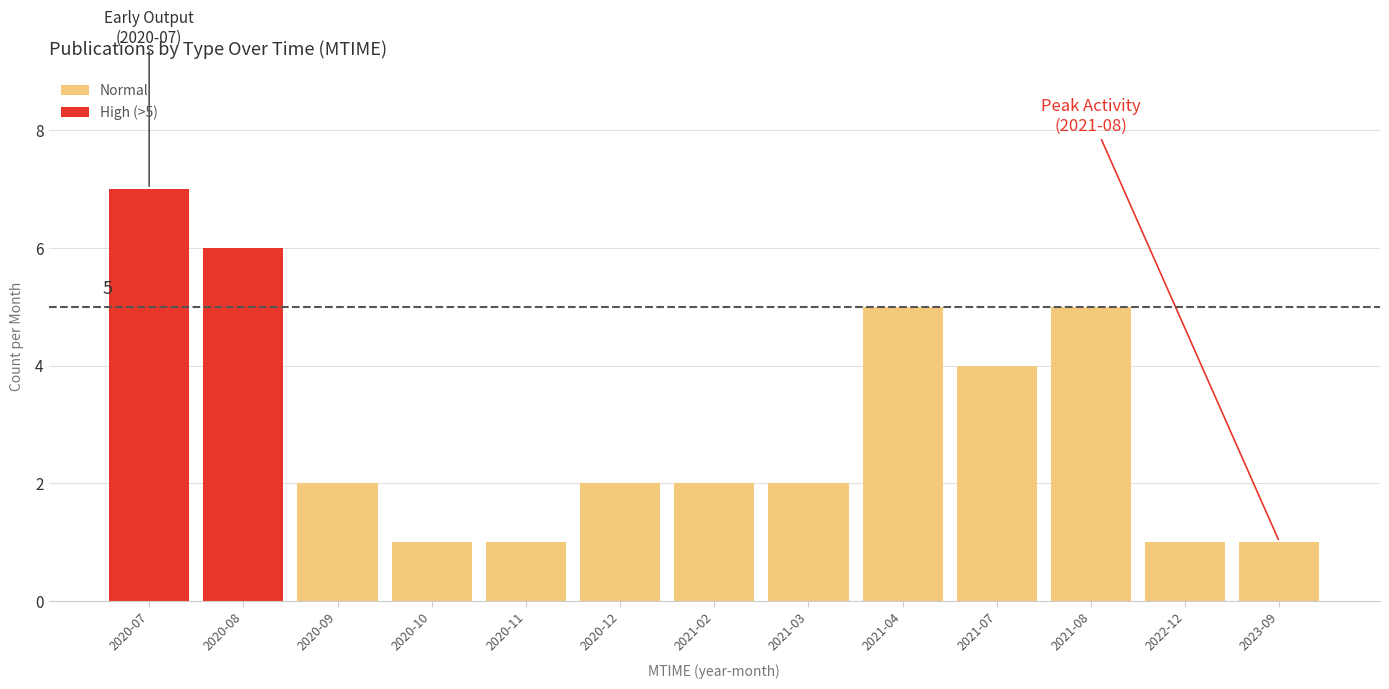

What is the sum of the values at 2022-12 and 2021-04?

6